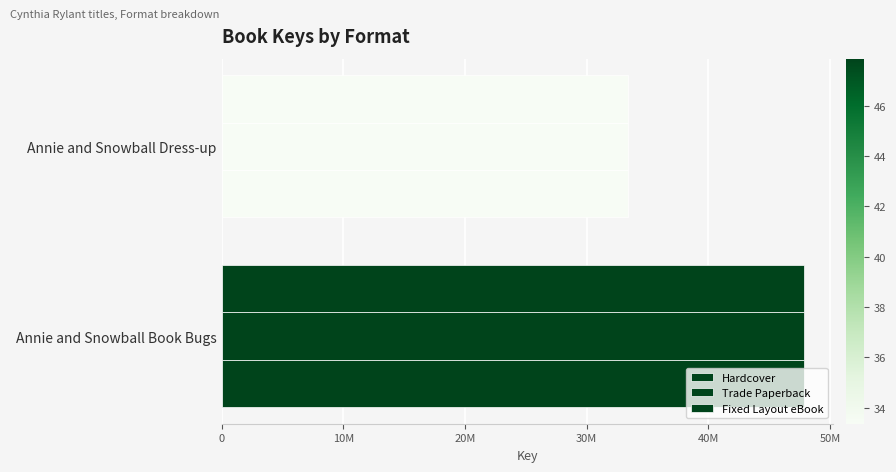

Reading right to left, transcribe all the data shown in this chart.

Hardcover: 33364797	47876433
Trade Paperback: 33364797	47876433
Fixed Layout eBook: 33364797	47876433